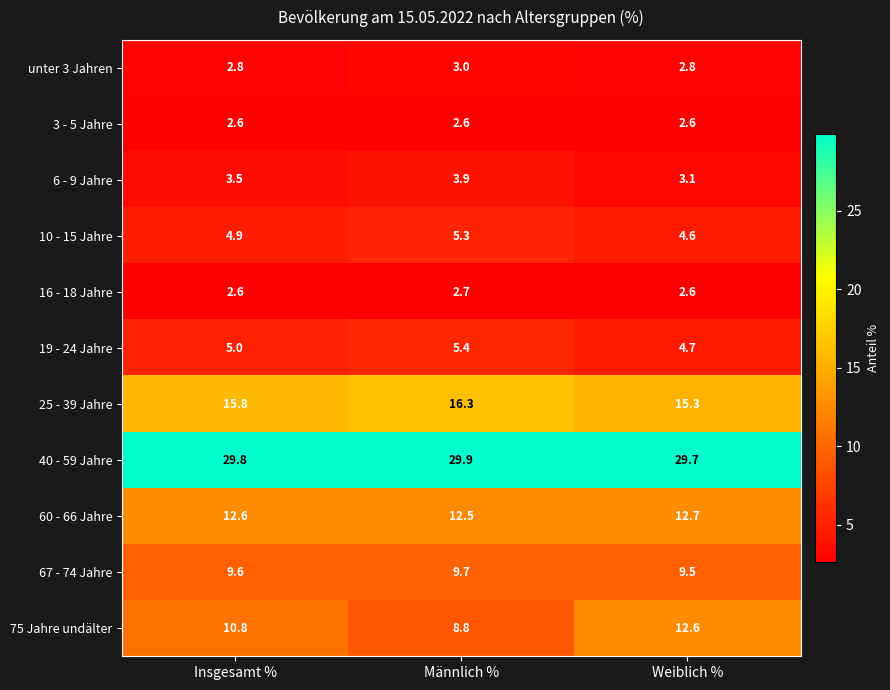

At how many categories does at least one series exceed 9?

3